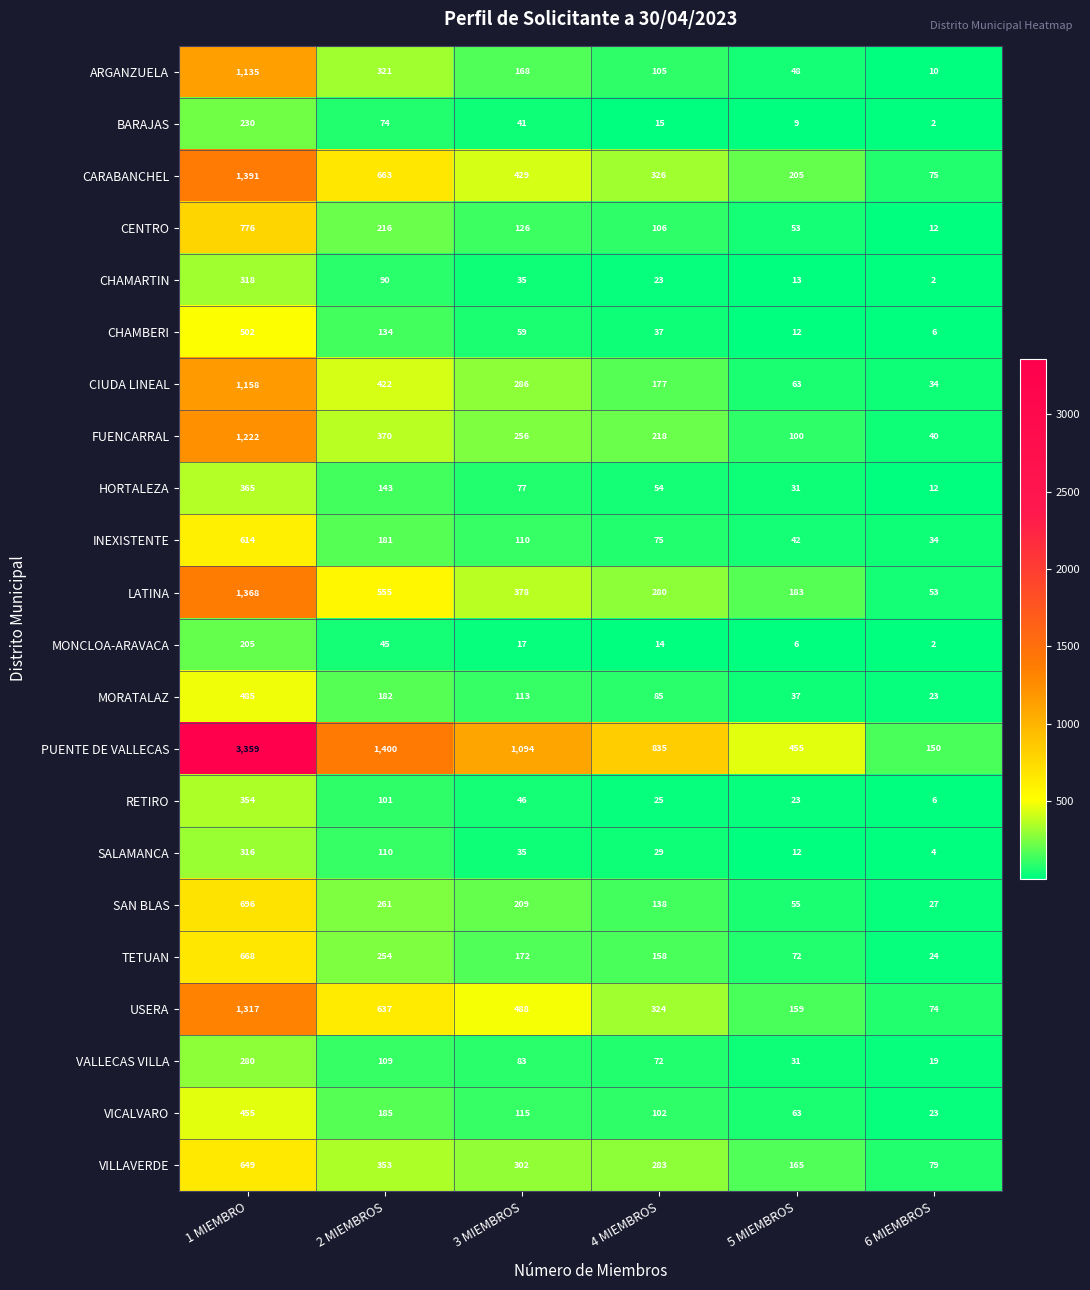

What is the maximum value shown in the chart?

3359